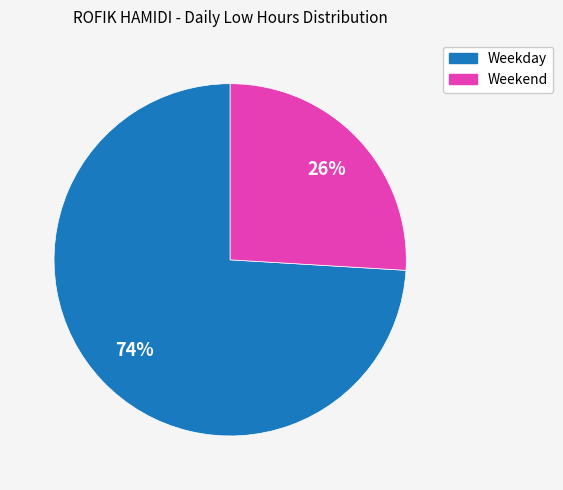

Count the number of slices in the pie.

2